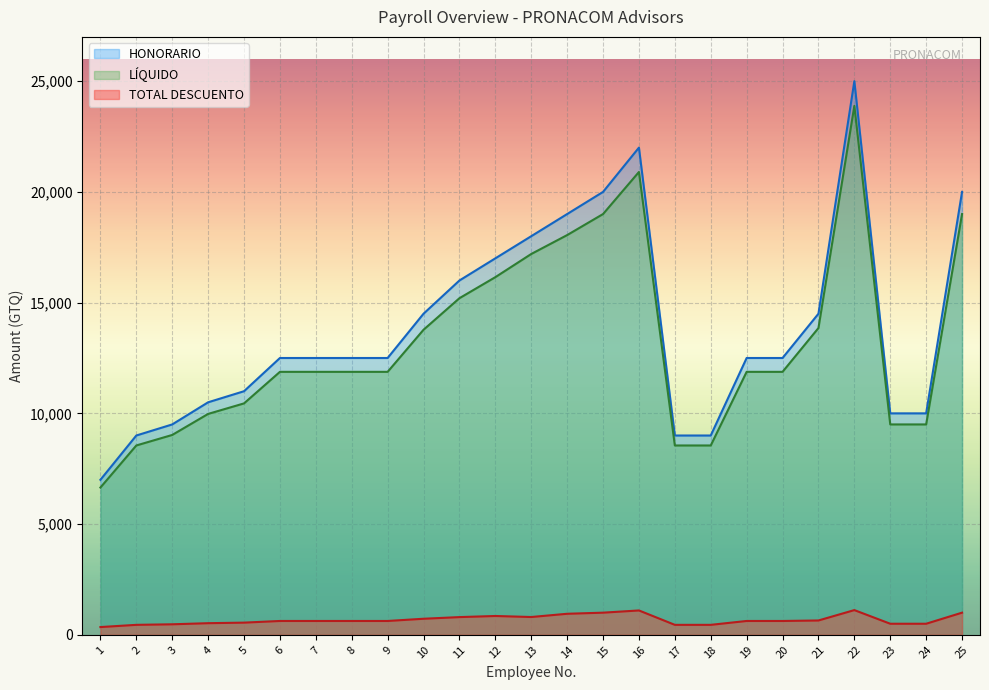

Where is the first local maximum for LÍQUIDO?

12